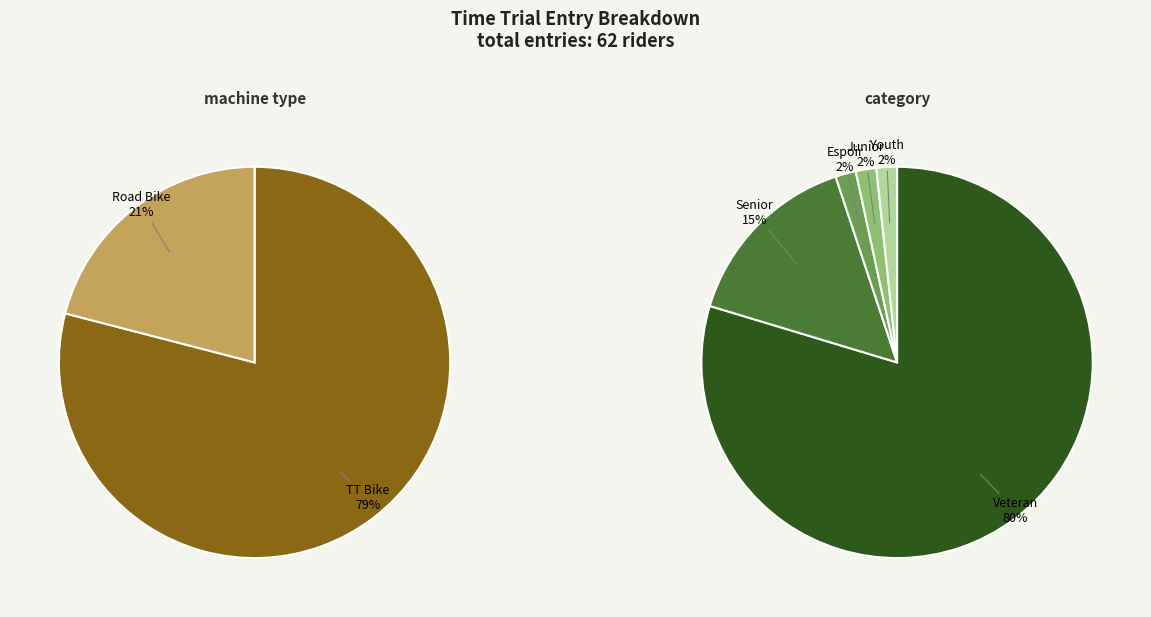

Do TT Bike and Road Bike together represent more than half of the pie?

Yes